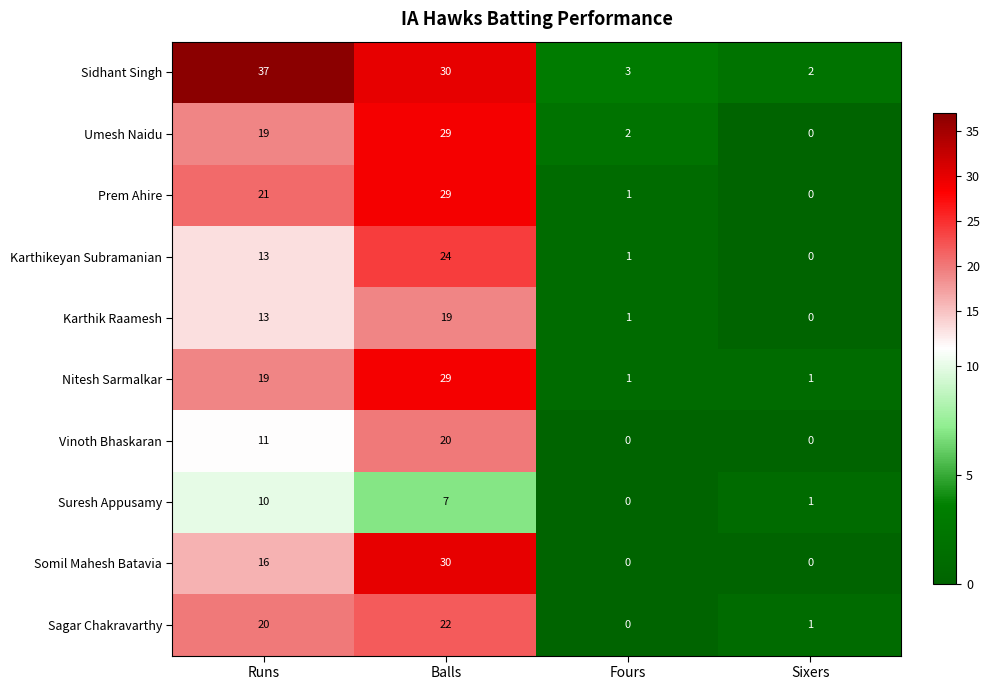

The value of Vinoth Bhaskaran at Fours is 11. True or false?

False